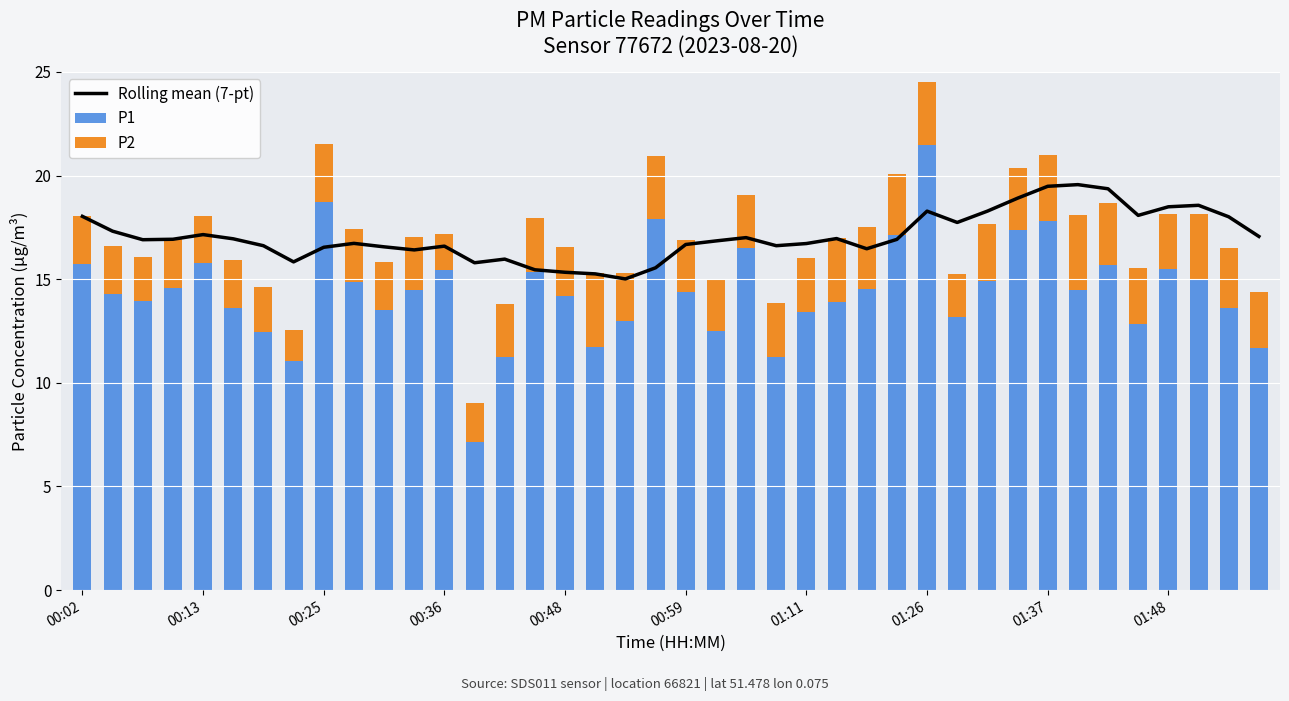

Which category has the highest value in the P1 series?

01:26